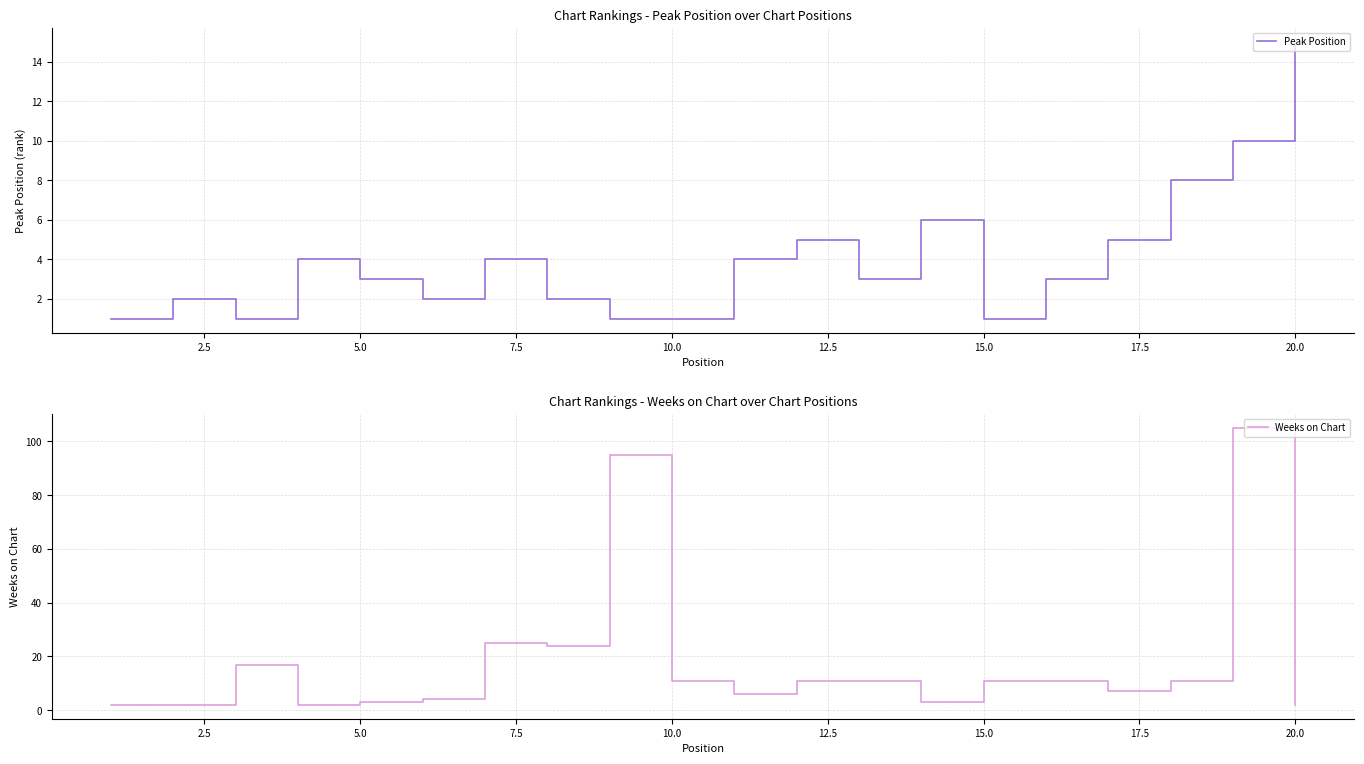

What is the highest value of the Weeks on Chart series?

105